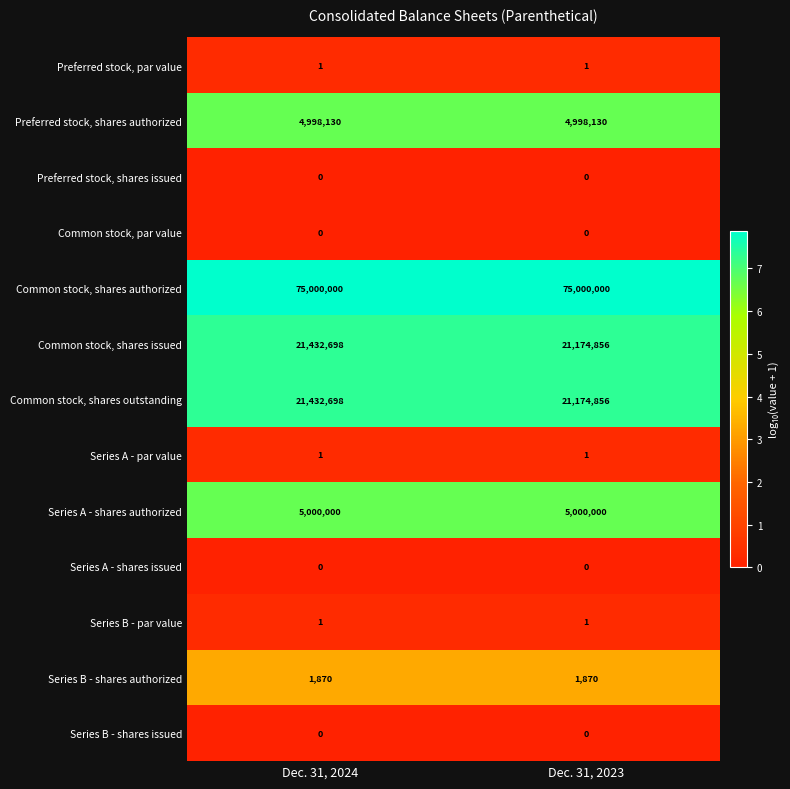

What is the spread (max minus min) of values at Dec. 31, 2024?

75000000